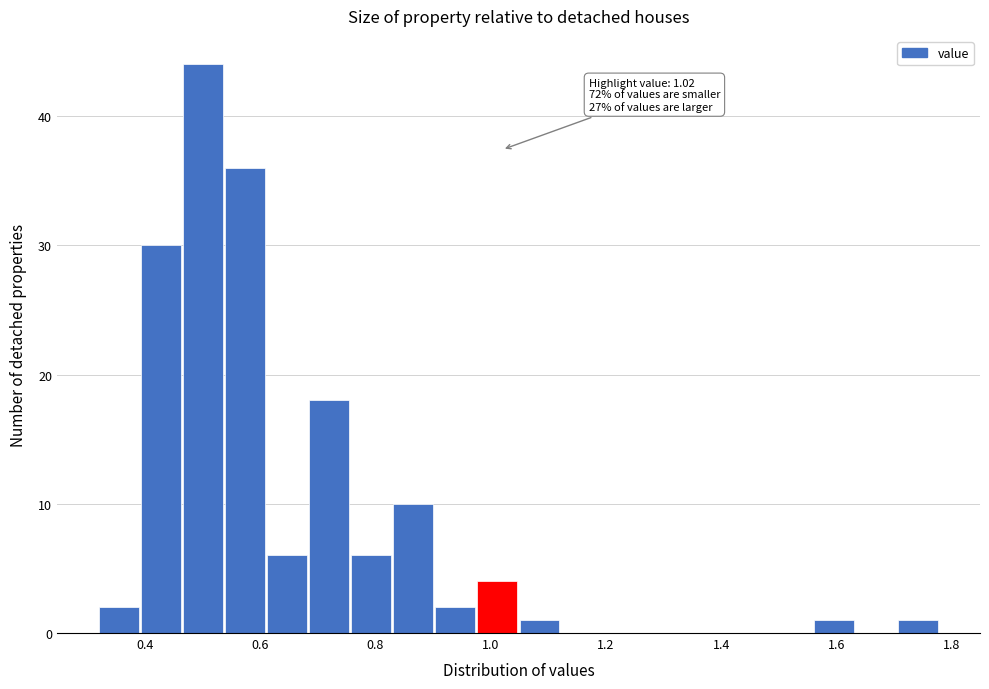

Around what value on the x-axis is the tallest bar? Give the approximate position of its centre, as read against the axis.

0.50